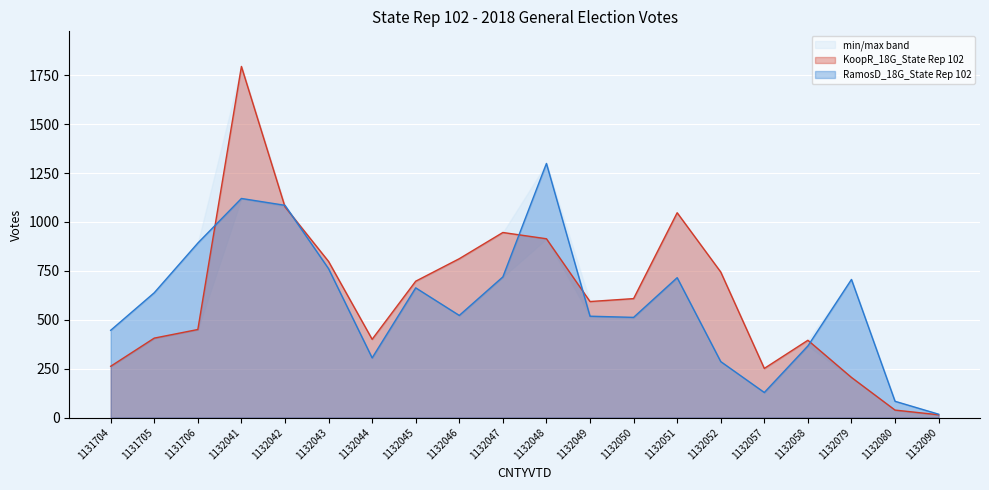

At which category is the sum across all series the highest?

1132041